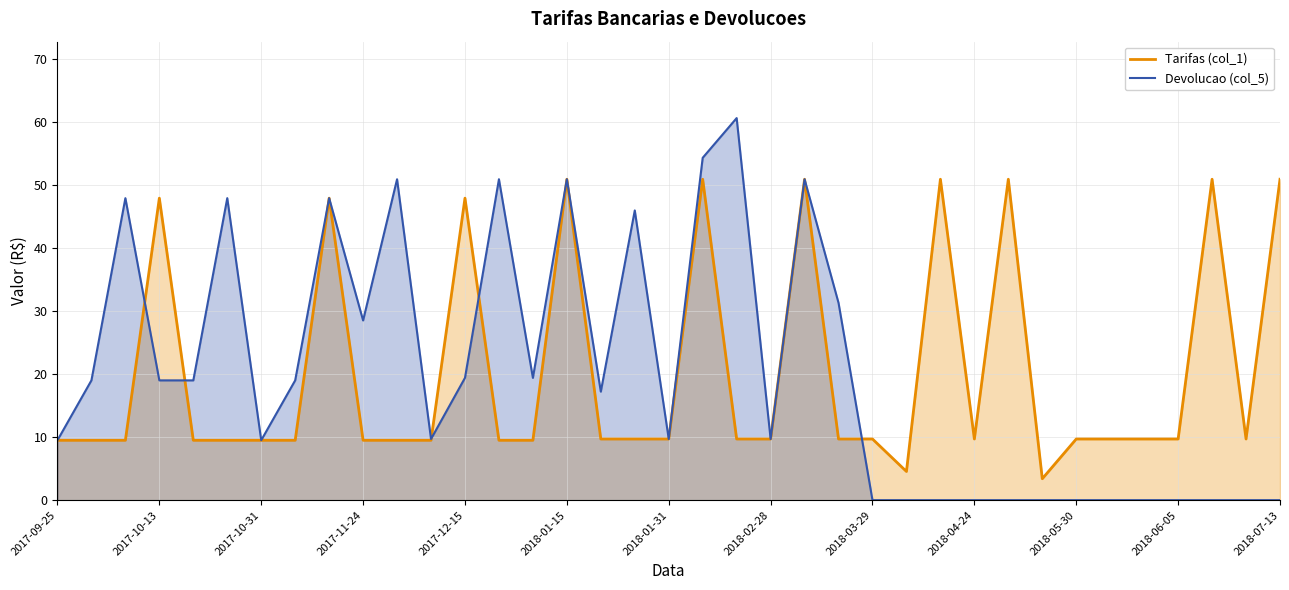

What is the spread (max minus min) of values at 2018-07-13?

50.9